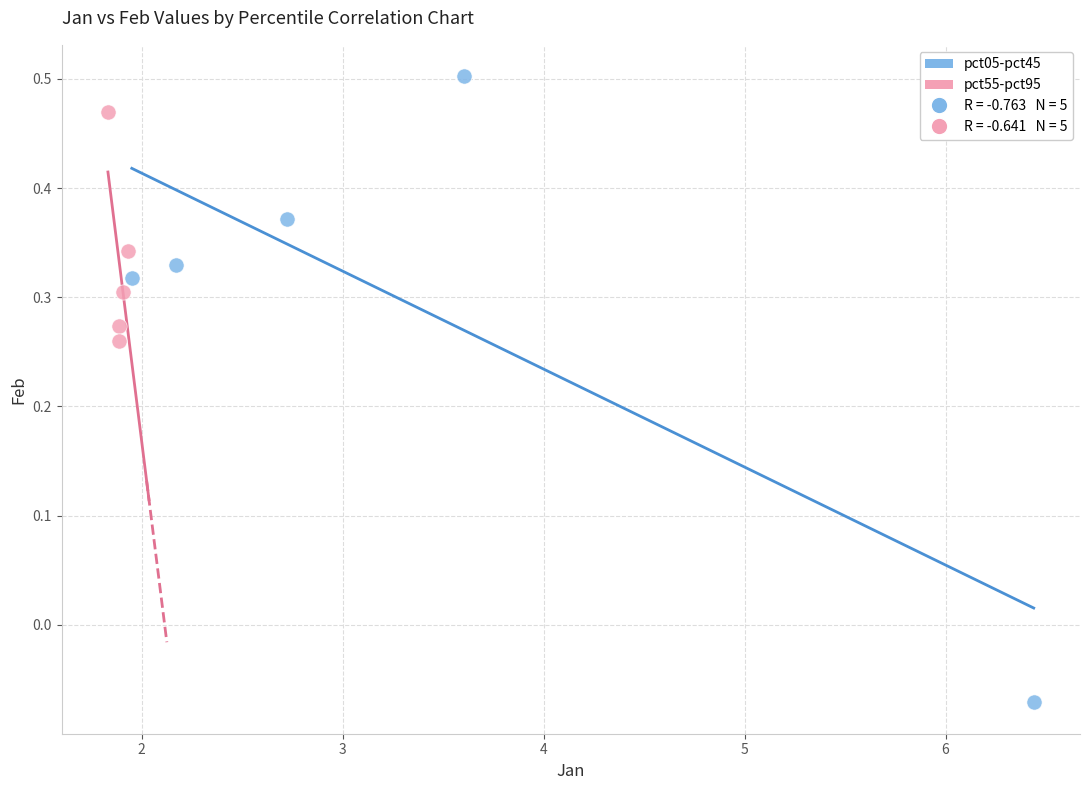

Which series contains the highest Y value?

pct05-pct45